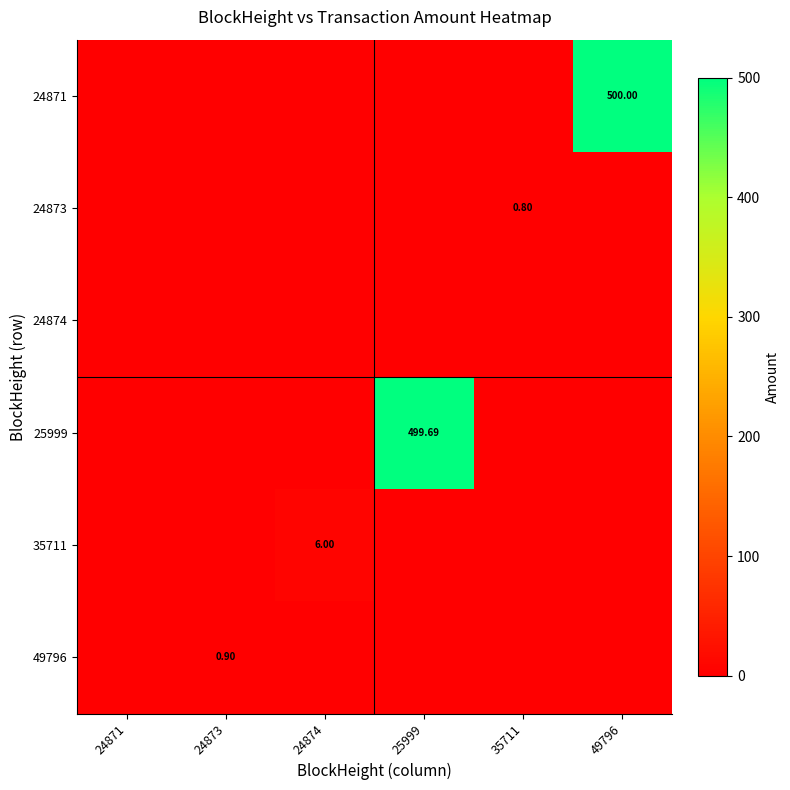

Is it true that 25999 equals 219.2 at 24874?

False